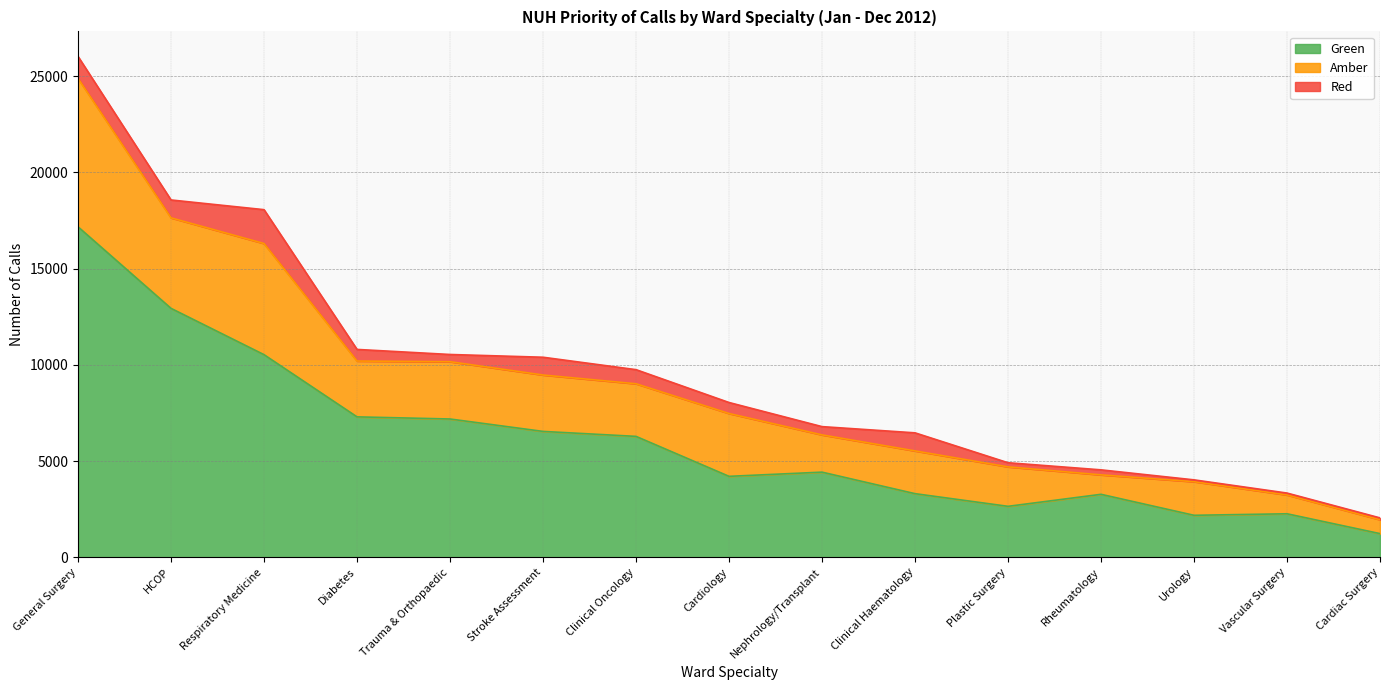

What are all the series names shown in the legend?

Green, Amber, Red